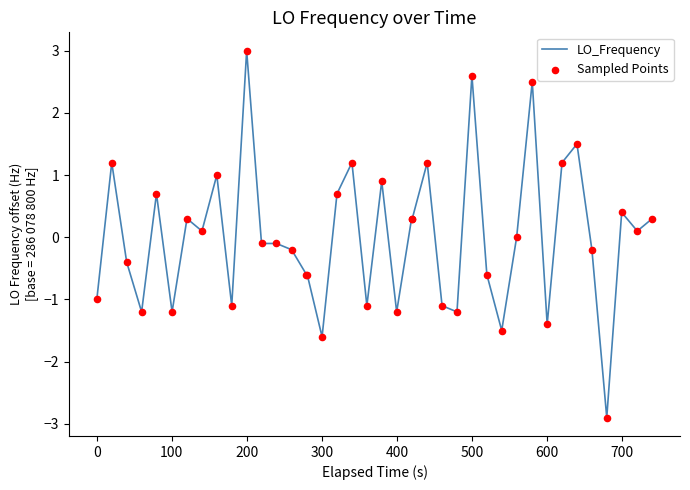

What is the difference between the maximum and minimum values?

5.9